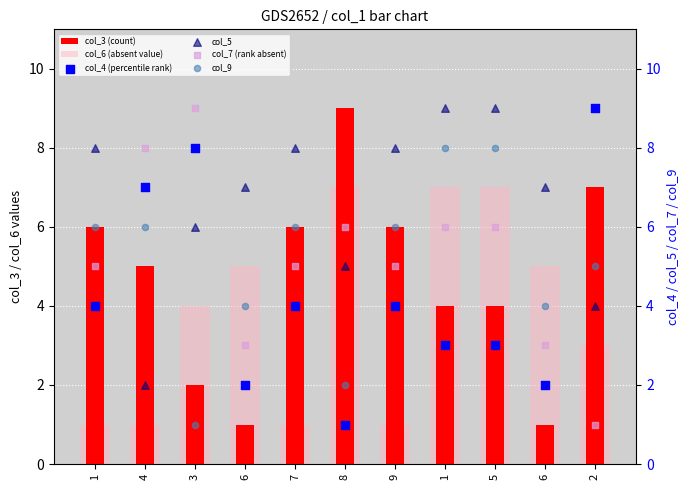

Which series has the largest total across all categories?

col_5